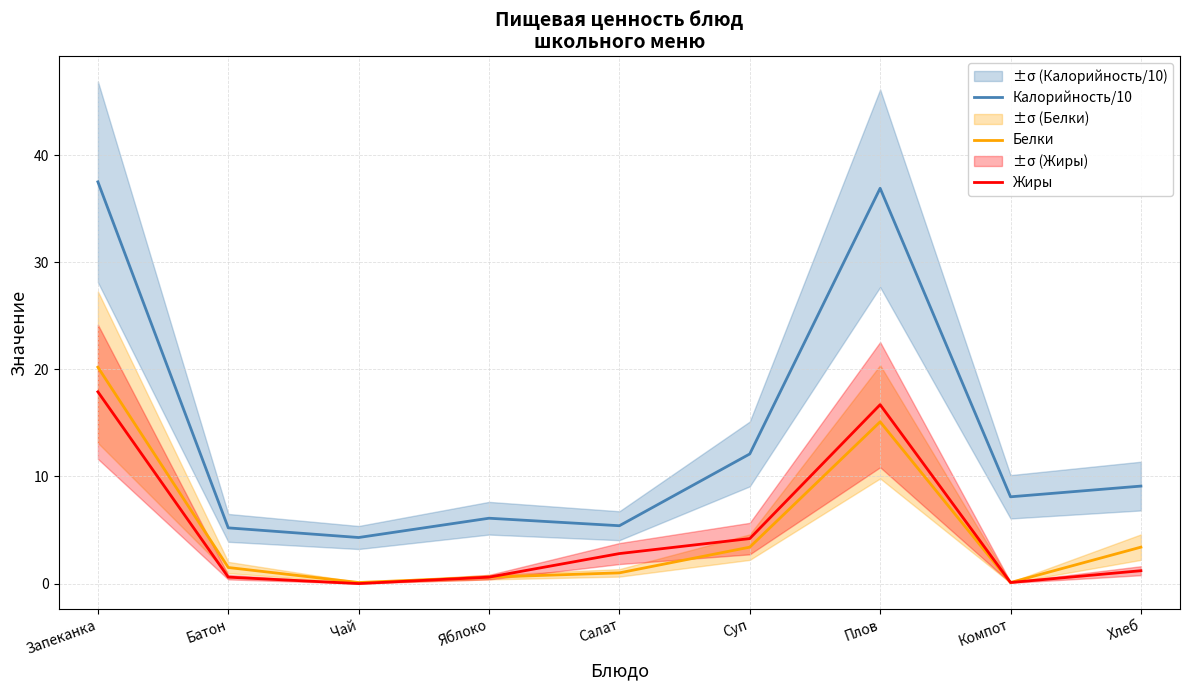

Reading left to right, transcribe all the data shown in this chart.

Калорийность/10: 37.5	5.2	4.3	6.1	5.4	12.1	36.9	8.1	9.1
Белки: 20.2	1.5	0.1	0.6	1.0	3.4	15.1	0.1	3.4
Жиры: 17.9	0.6	0.0	0.6	2.8	4.2	16.7	0.1	1.2